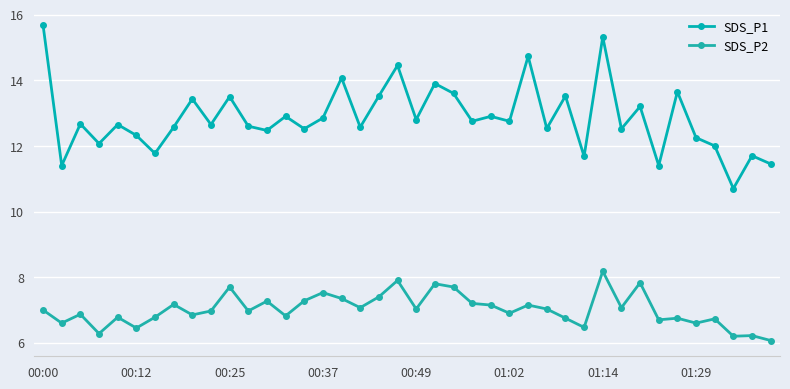

How many lines are shown in the chart?

2